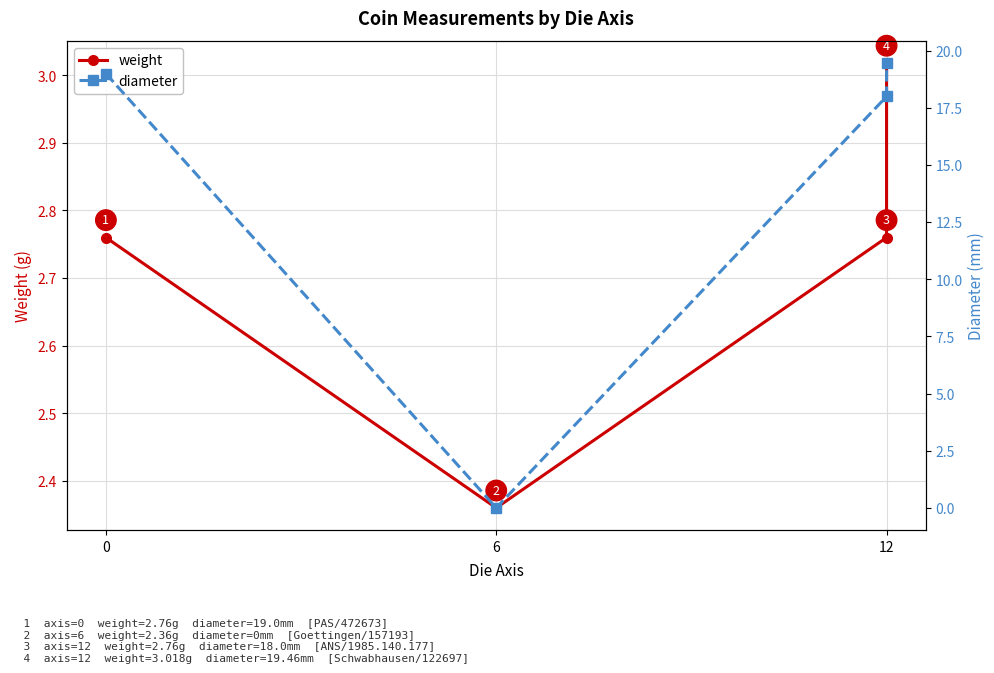

What is the label of the 2nd point from the left?

6